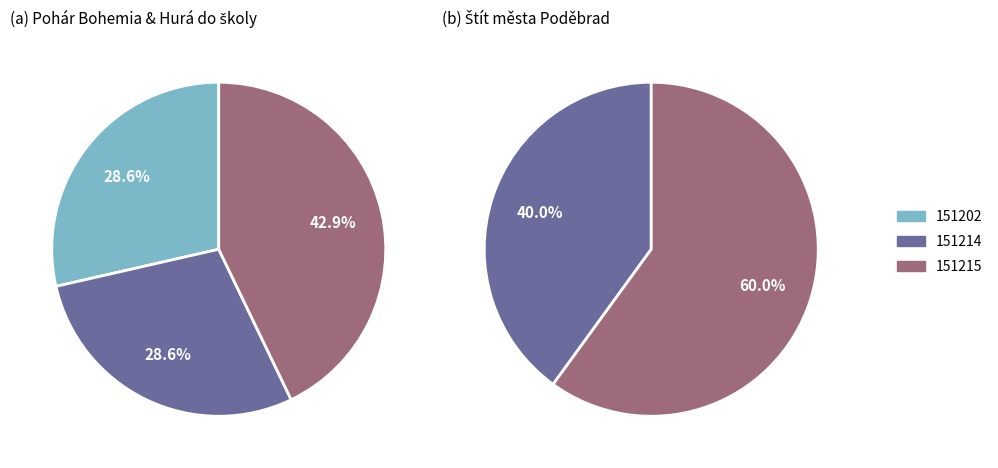

What is the change in value from 151202 to 151215?

+1